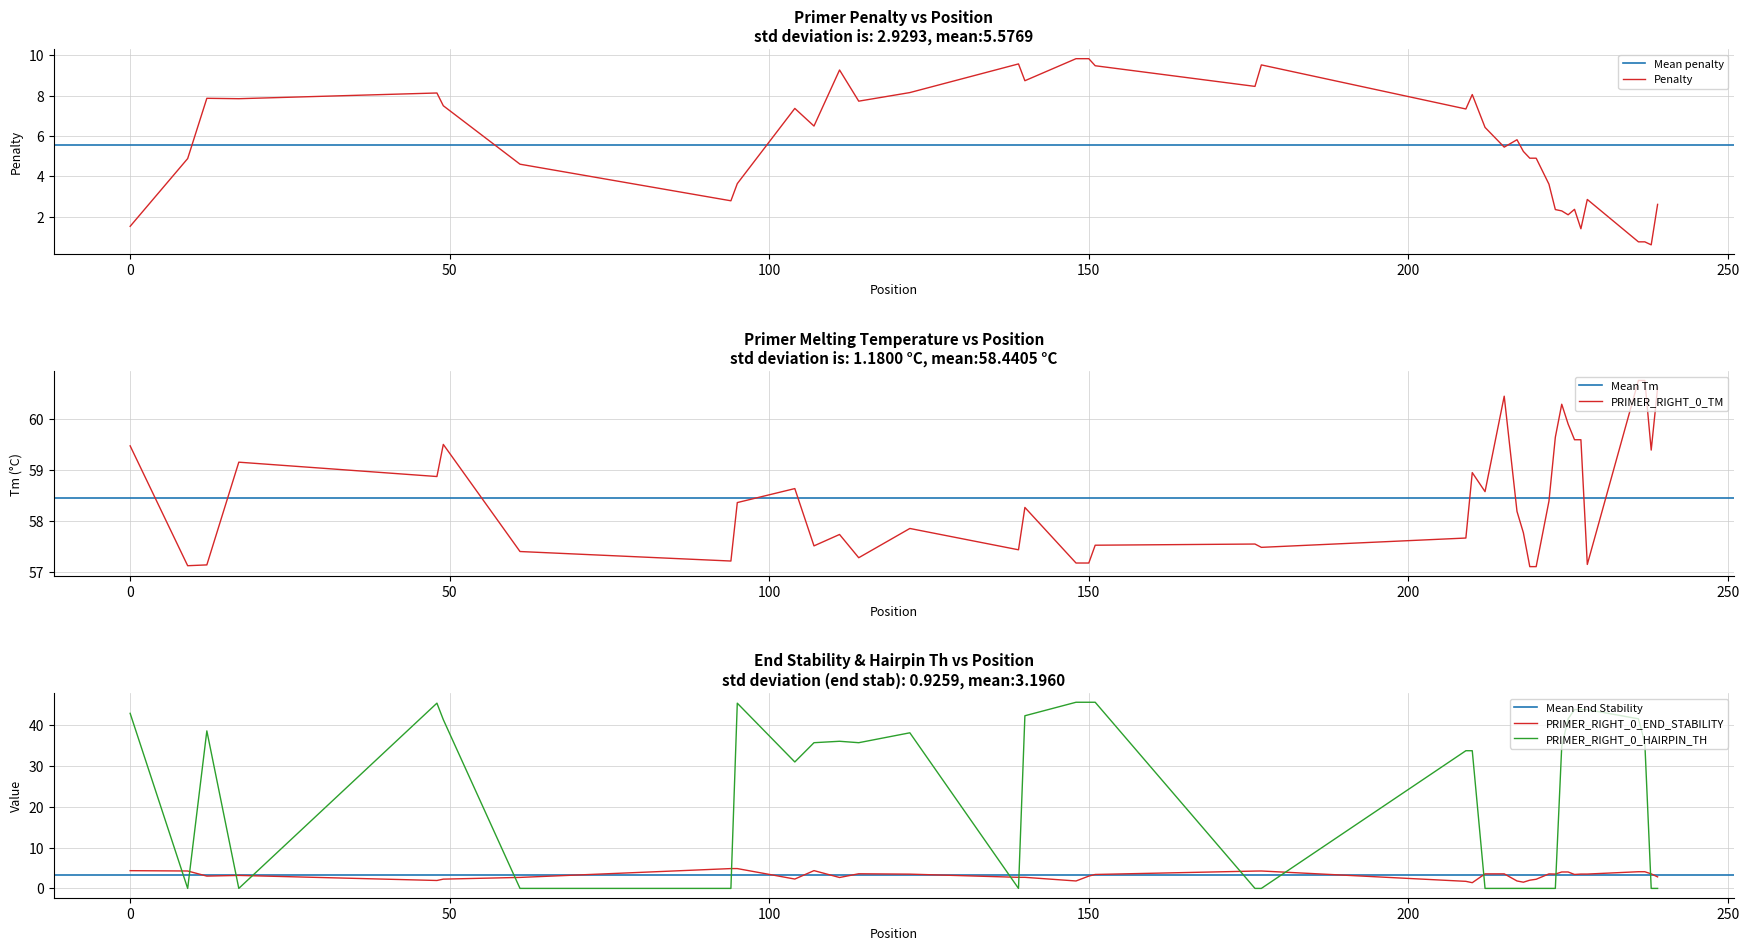

How many interior local valleys does the PRIMER_RIGHT_0_END_STABILITY series have?

9